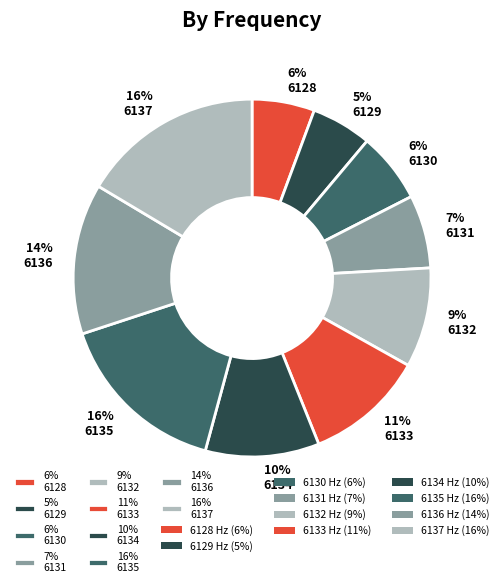

Which has a higher value, 9% 6132 or 16% 6137?

16% 6137